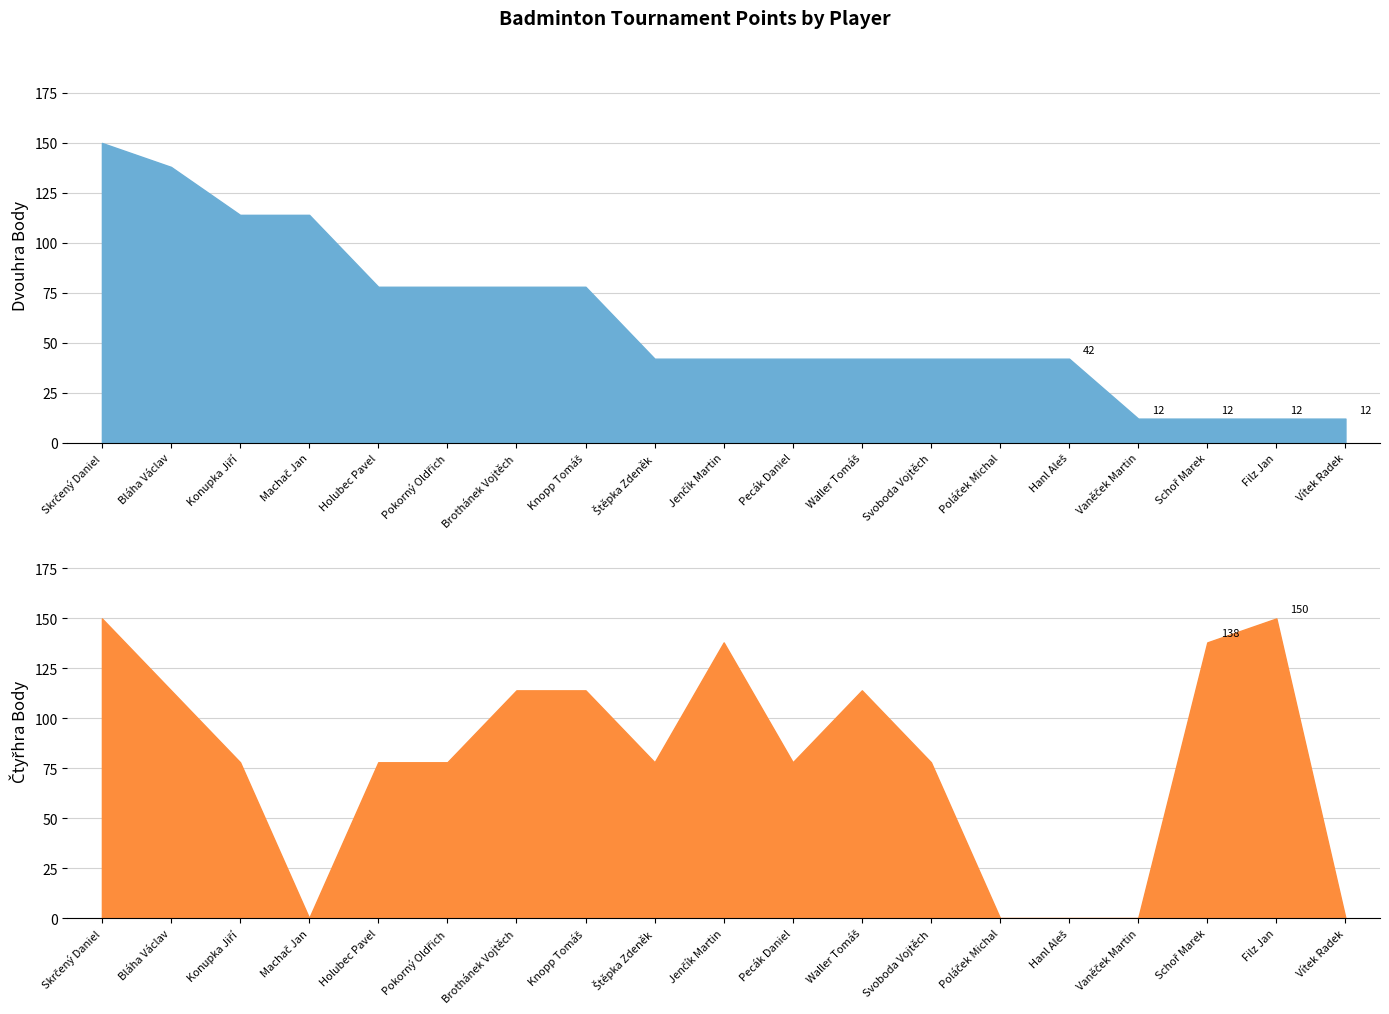

Which series ends up on top after the final intersection of Dvouhra Body and Čtyřhra Body?

Dvouhra Body